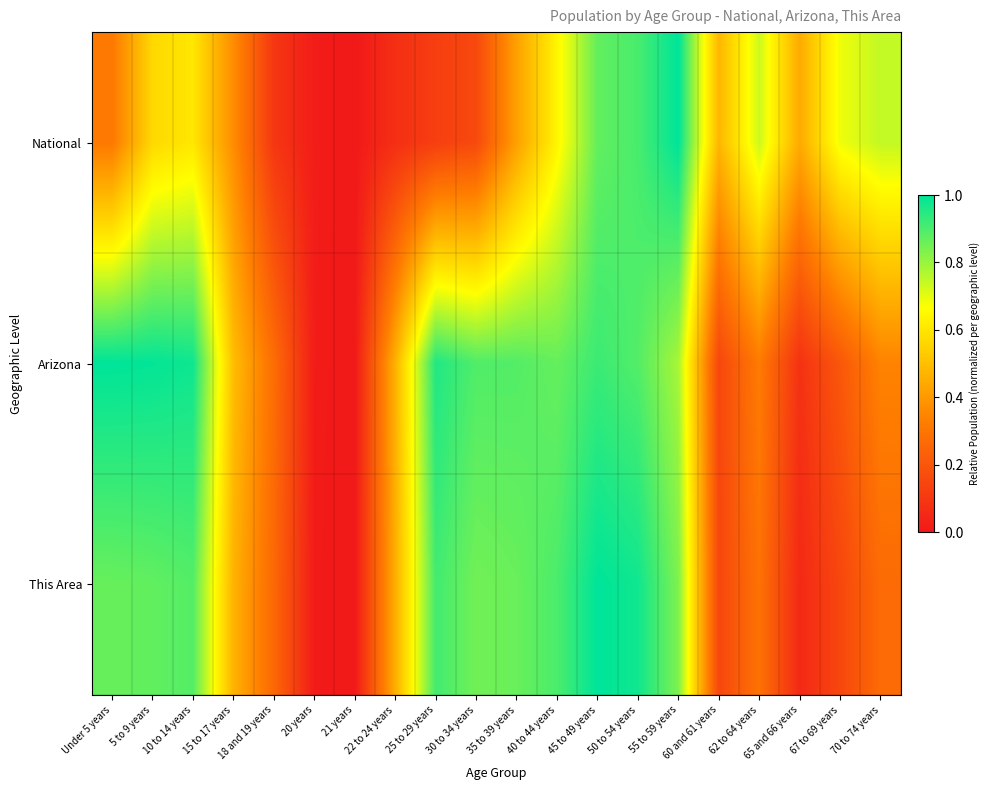

Which series has the largest range (max minus min)?

National